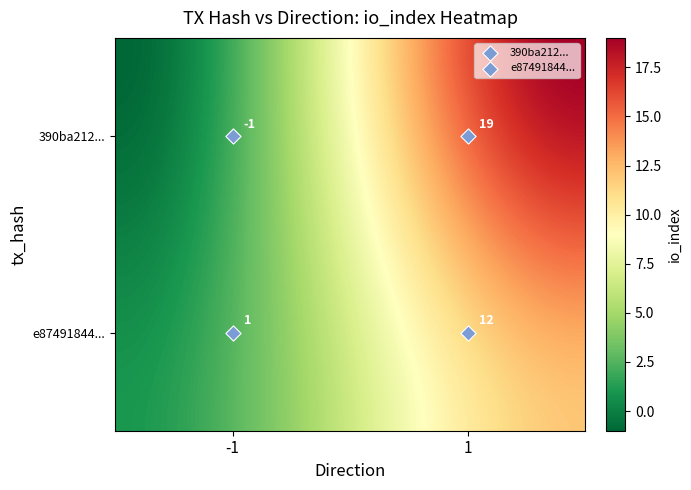

Reading left to right, extract all data points from this chart.

390ba212...: -1=-1	1=19
e87491844...: -1=1	1=12